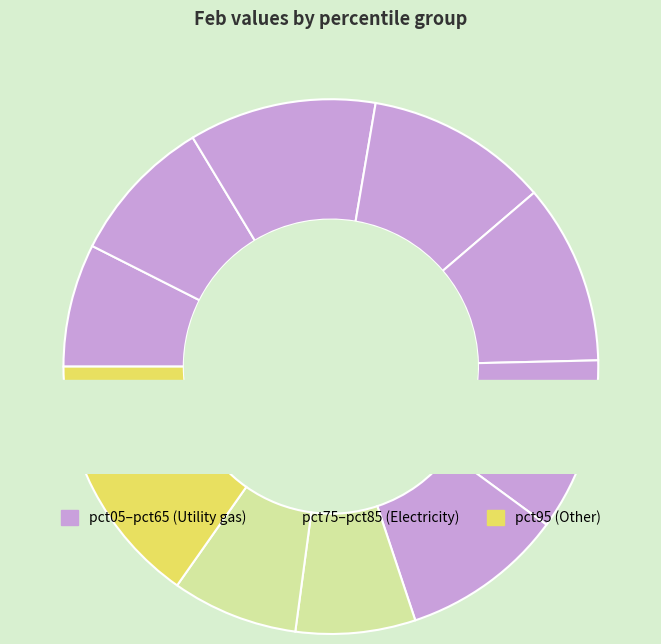

Which has a higher value, pct65 or pct95?

pct95